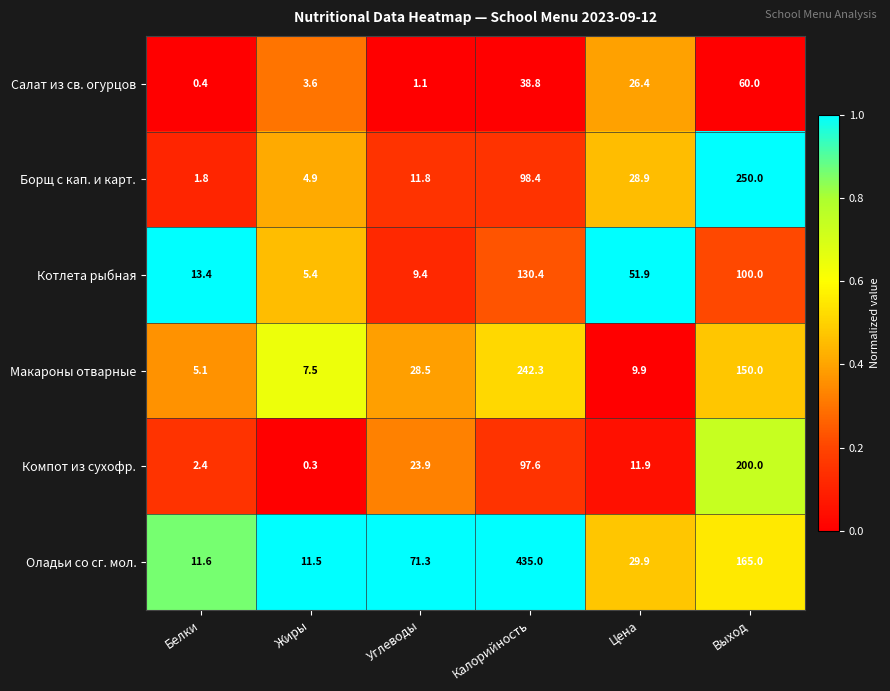

Is it true that Салат из св. огурцов equals 1.3 at Жиры?

False